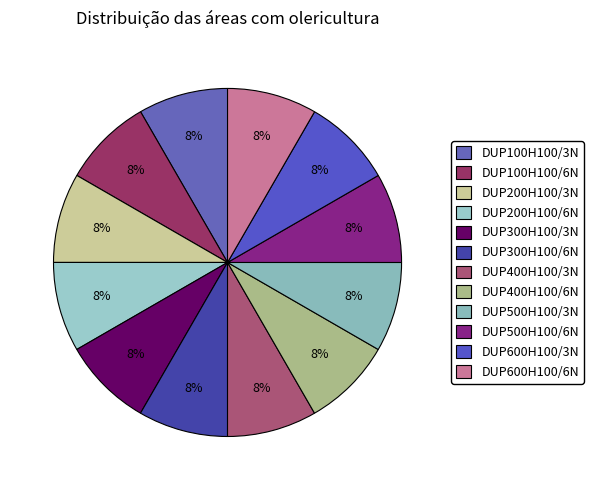

True or false: DUP300H100/6N accounts for 8% of the total.

True